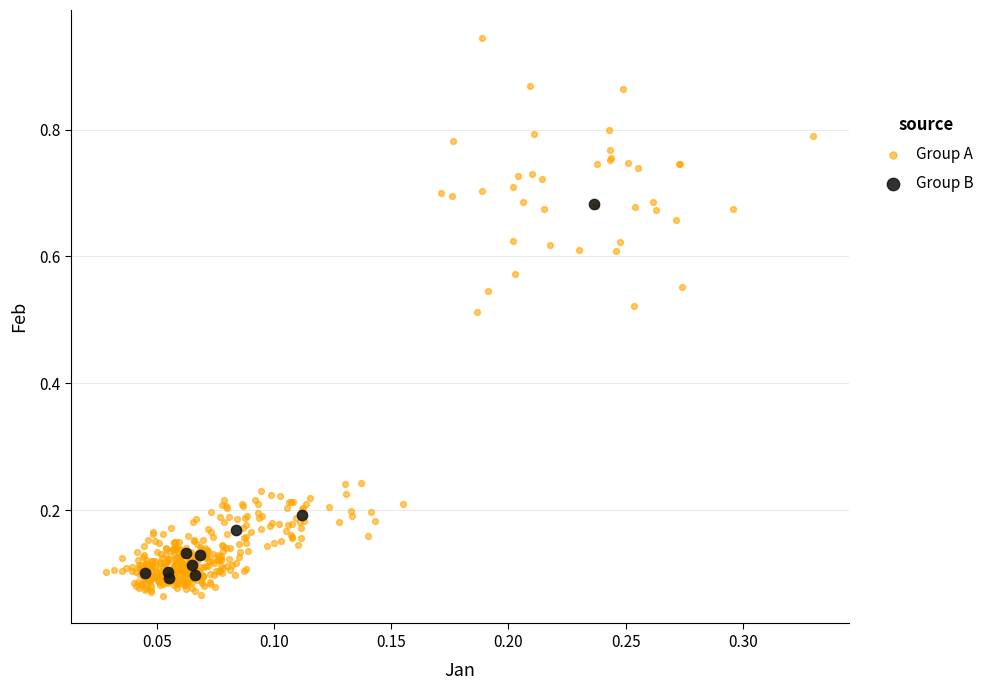

Which series contains the highest Y value?

Group A